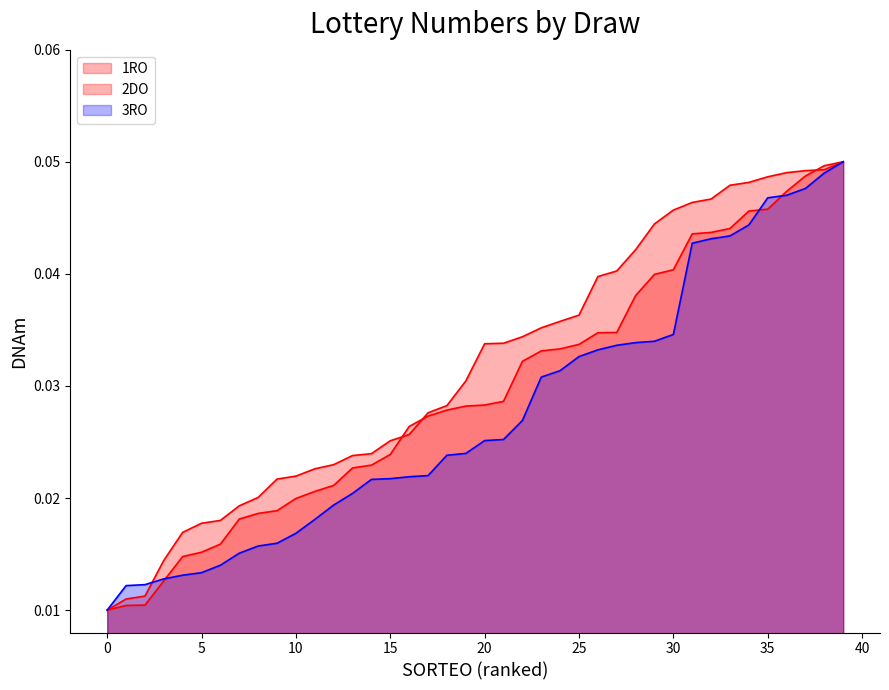

At how many categories does at least one series exceed 0?

40